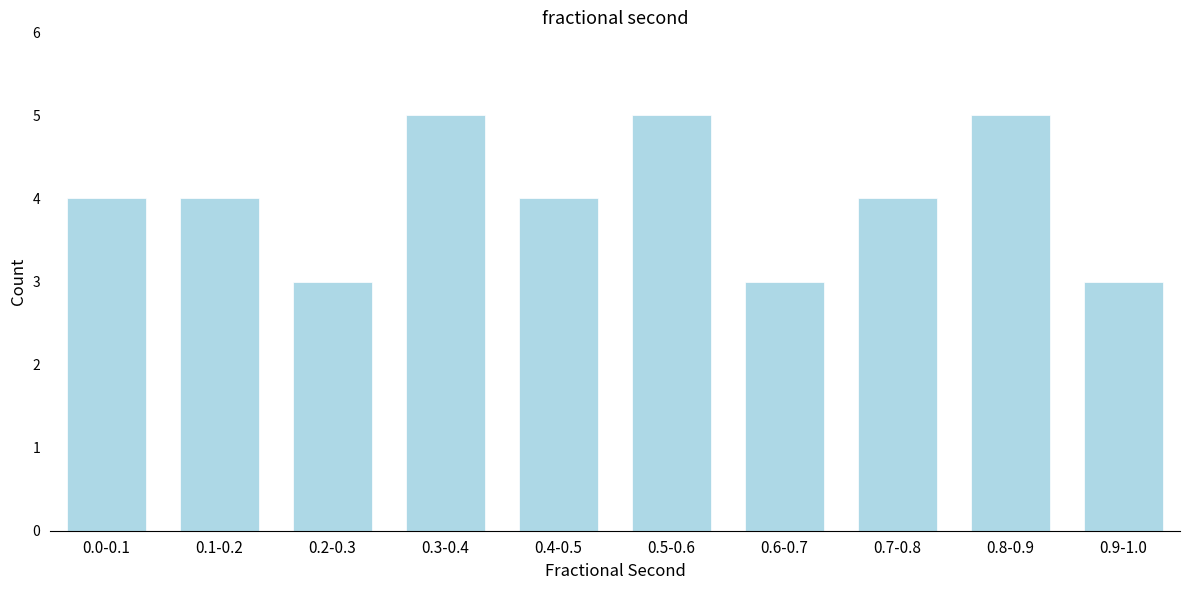

Reading left to right, list all the values displayed in this chart.

4	4	3	5	4	5	3	4	5	3